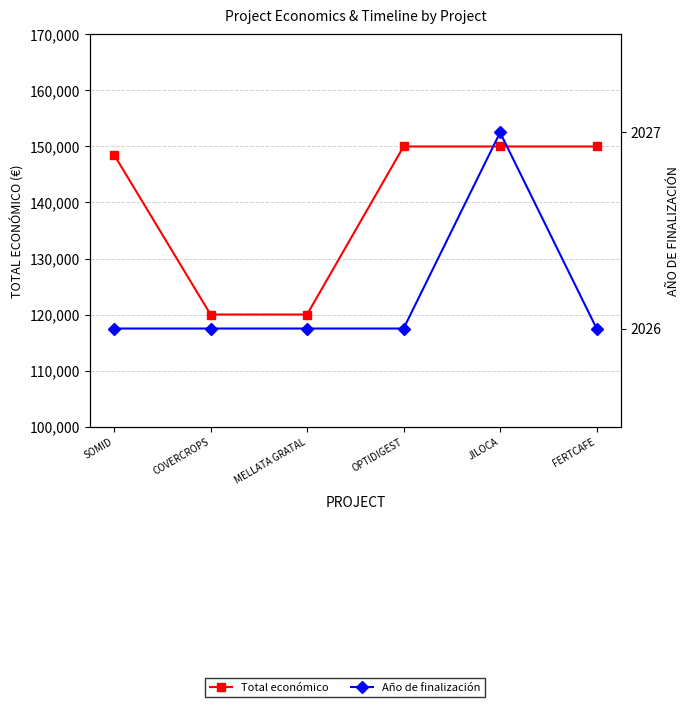

At MELLATA GRATAL, list the series in order from largest to smallest.

Total económico, Año de finalización